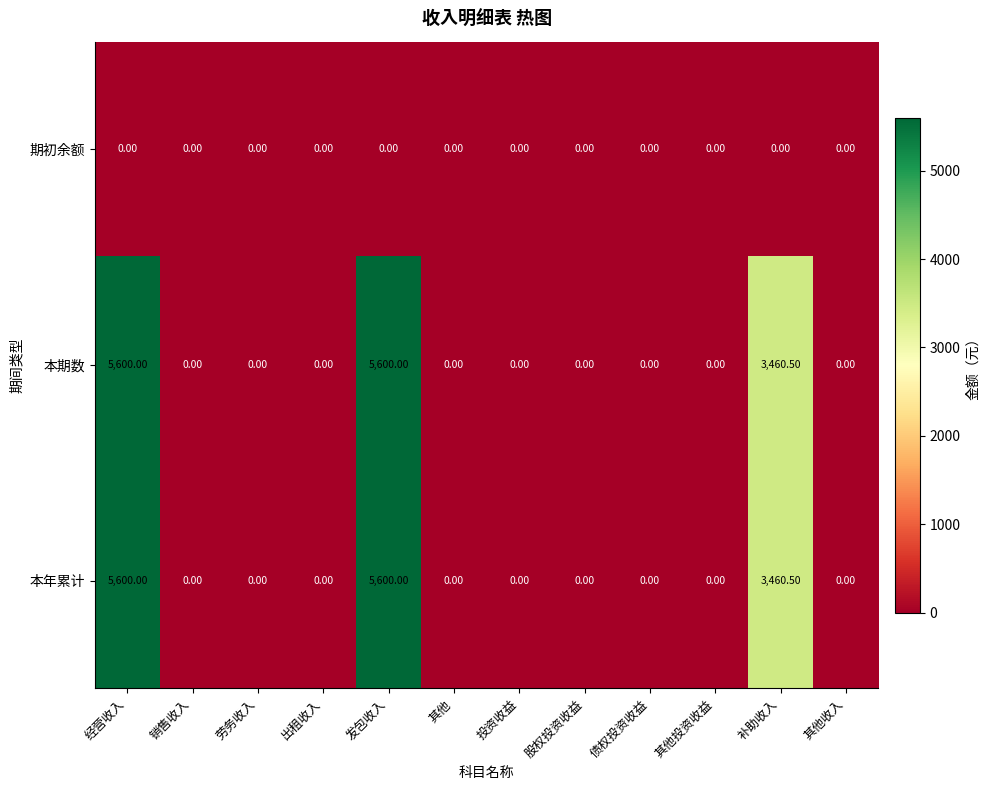

Is the value of 期初余额 at 劳务收入 greater than the value of 本期数 at 发包收入?

No